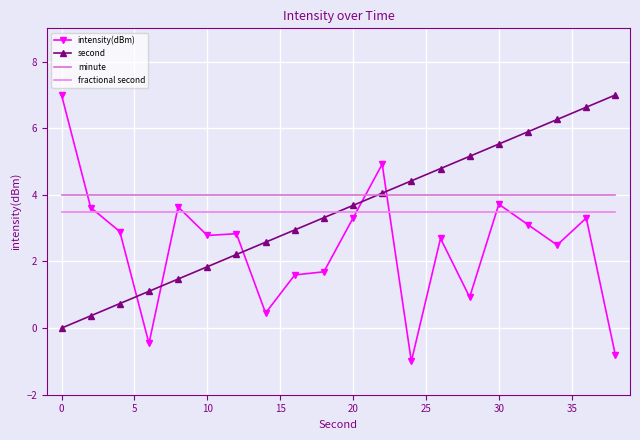

How many categories are shown in the chart?

20